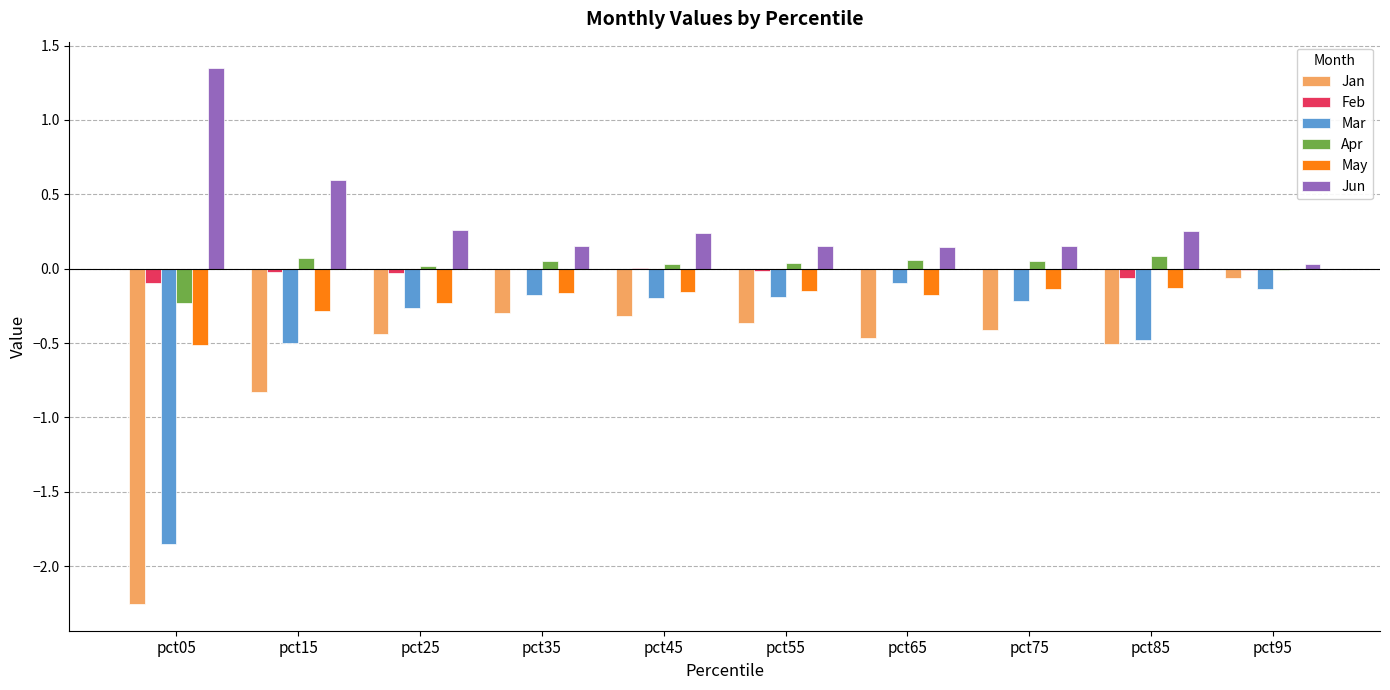

At which label does Jun reach its peak?

pct05